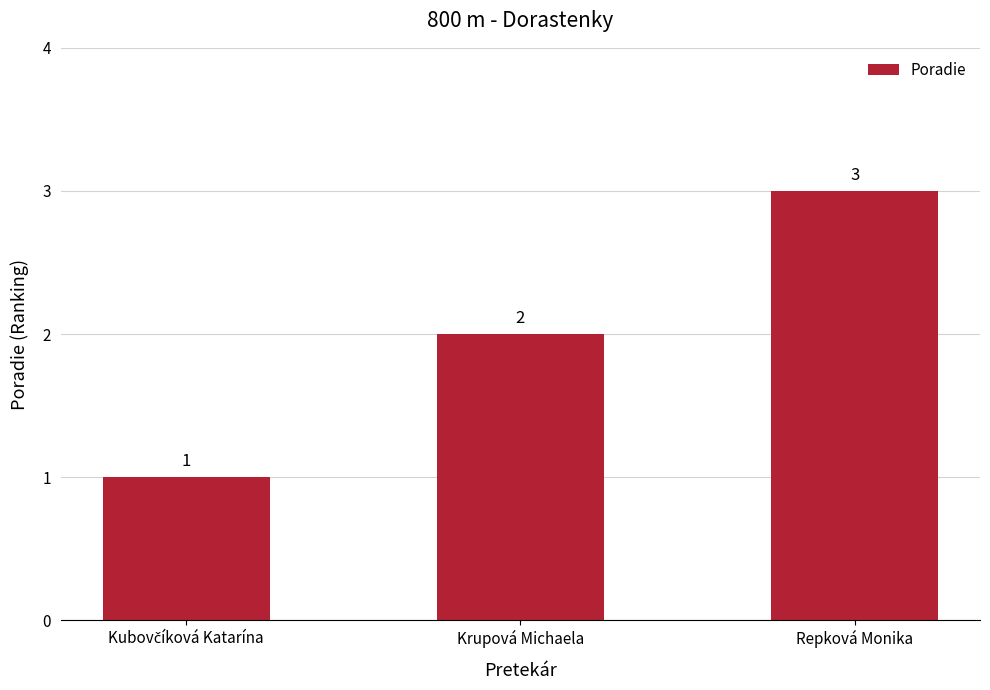

Which has a higher value, Krupová Michaela or Repková Monika?

Repková Monika